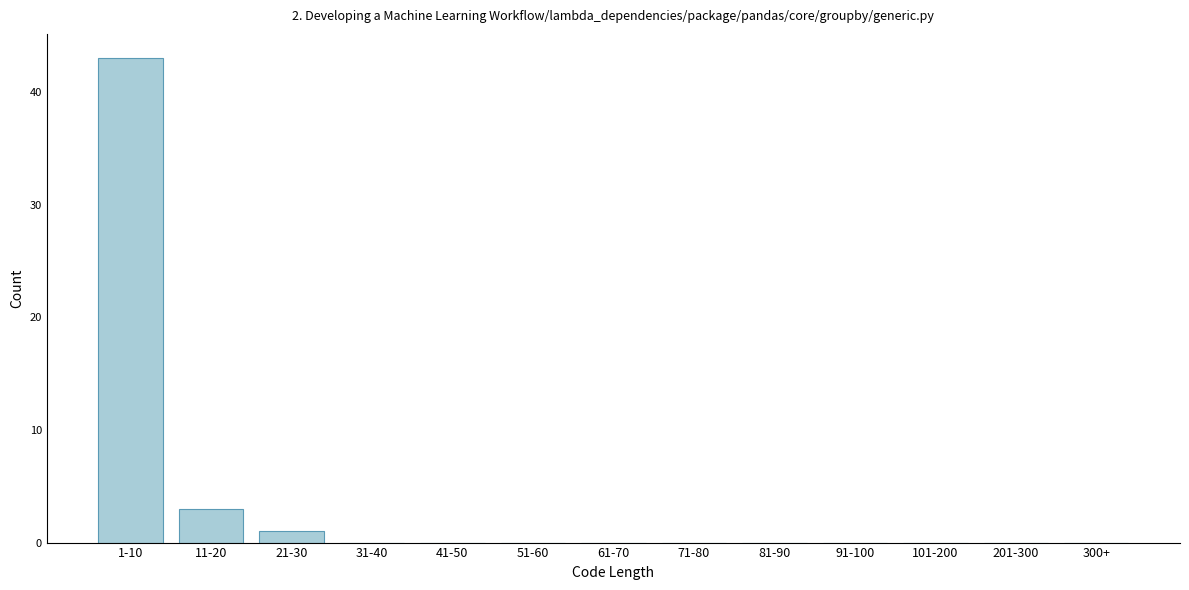

Reading right to left, transcribe all the data shown in this chart.

300+=0	201-300=0	101-200=0	91-100=0	81-90=0	71-80=0	61-70=0	51-60=0	41-50=0	31-40=0	21-30=1	11-20=3	1-10=43